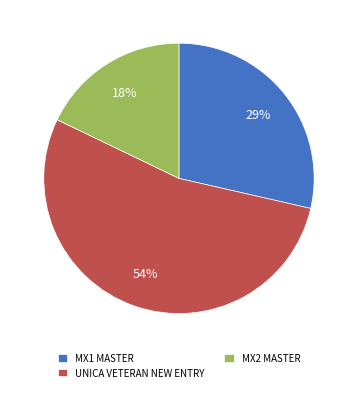

Approximately how many times larger is the value at MX2 MASTER compared to UNICA VETERAN NEW ENTRY?

0.3